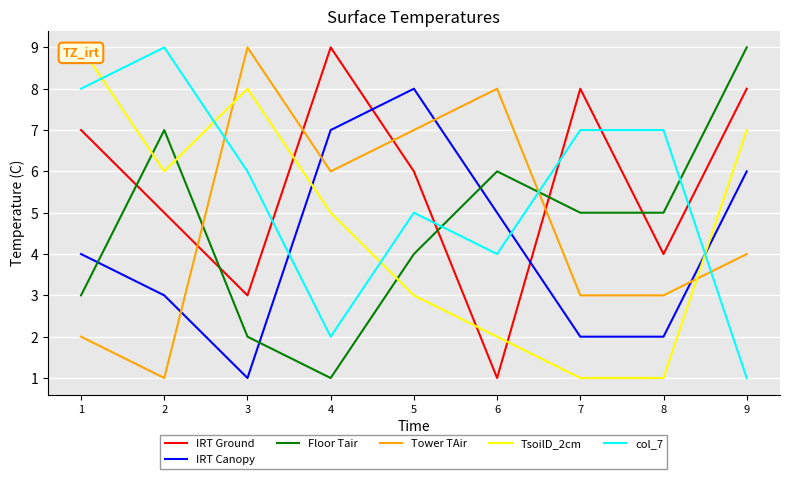

Reading left to right, what are all the values shown in this chart?

IRT Ground: 7	5	3	9	6	1	8	4	8
IRT Canopy: 4	3	1	7	8	5	2	2	6
Floor Tair: 3	7	2	1	4	6	5	5	9
Tower TAir: 2	1	9	6	7	8	3	3	4
TsoilD_2cm: 9	6	8	5	3	2	1	1	7
col_7: 8	9	6	2	5	4	7	7	1